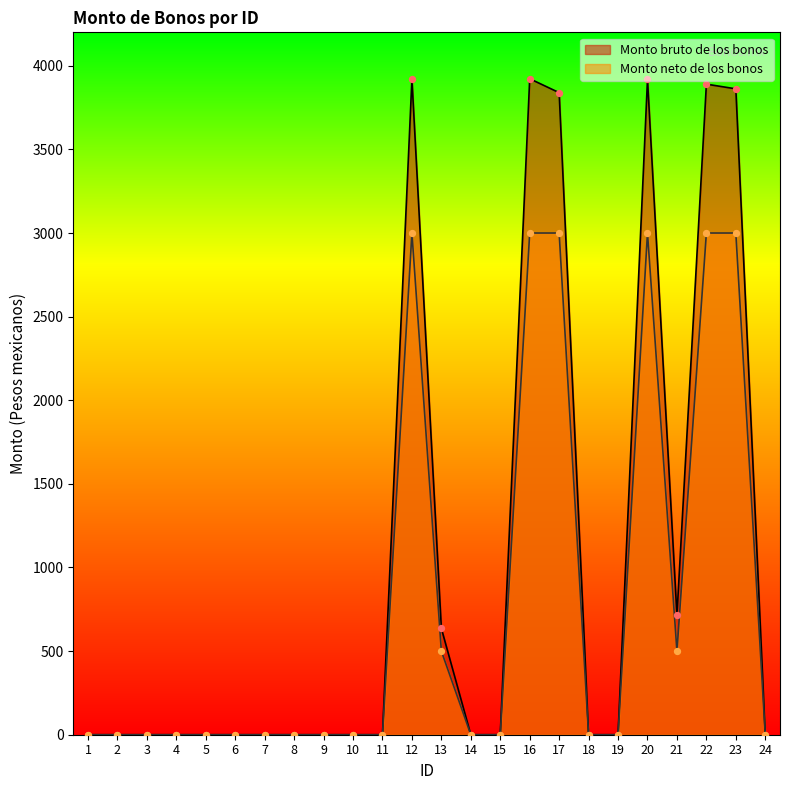

What are all the series names shown in the legend?

Monto bruto de los bonos, Monto neto de los bonos